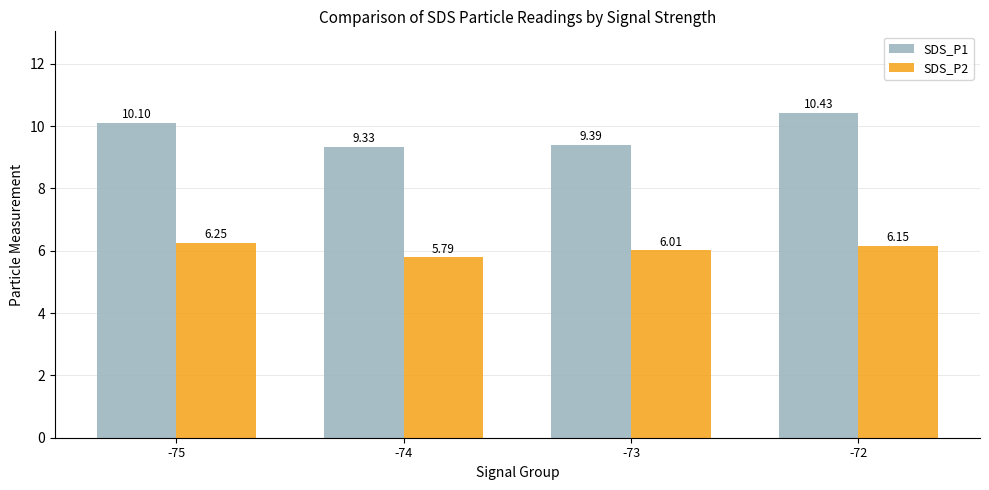

At which category is the sum across all series the highest?

-72